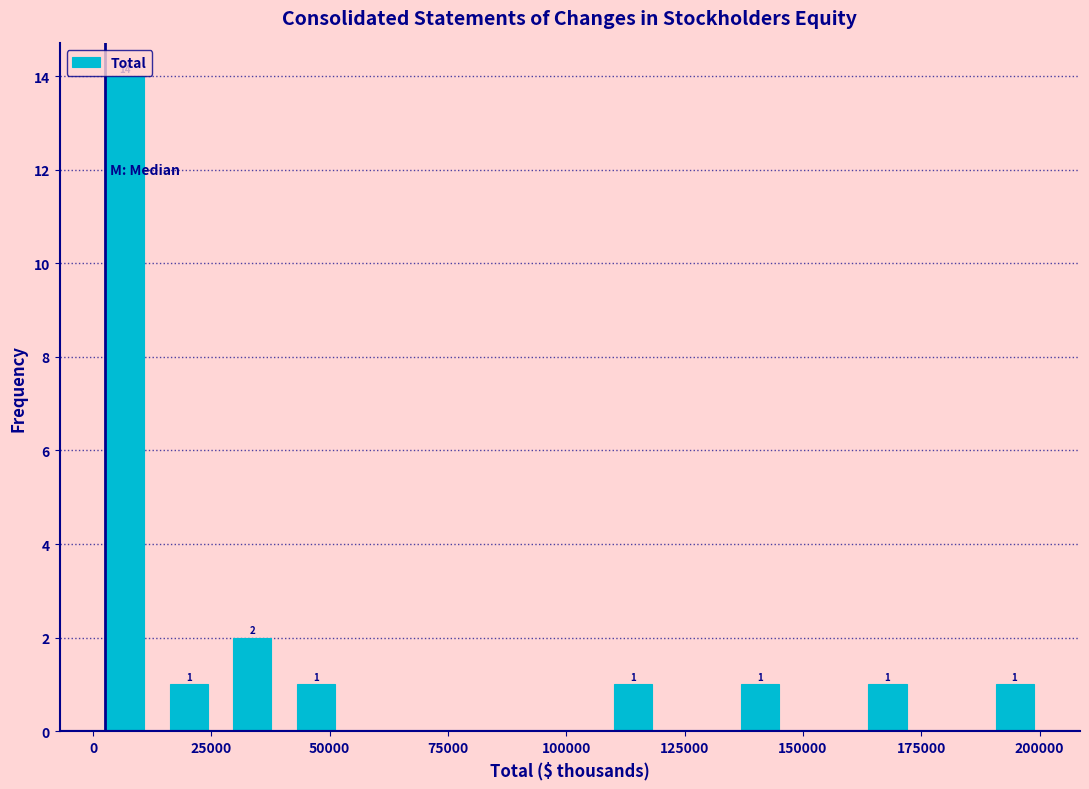

Read against the x-axis, roughly where is the centre of the tallest bar?

5000